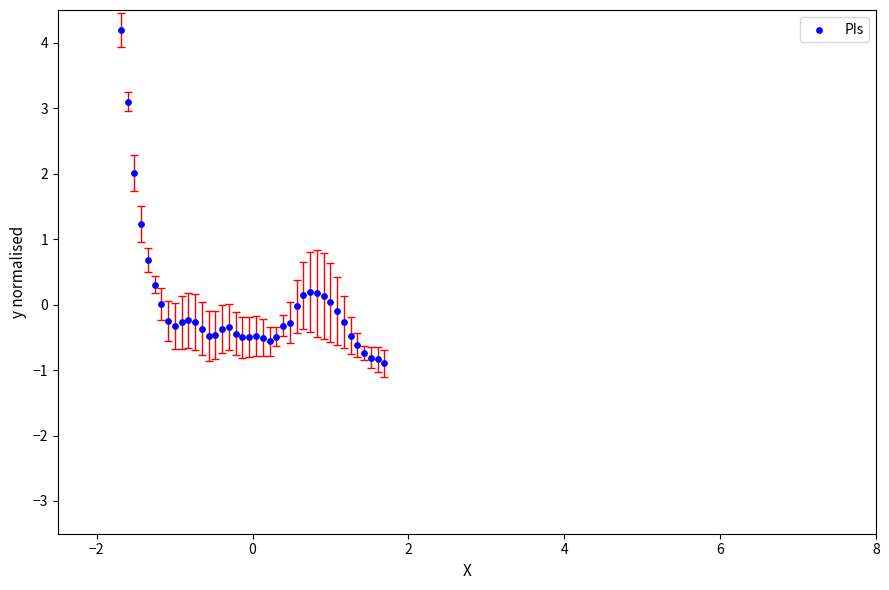

What Y value in the scatter plot is closest to 1?

1.2